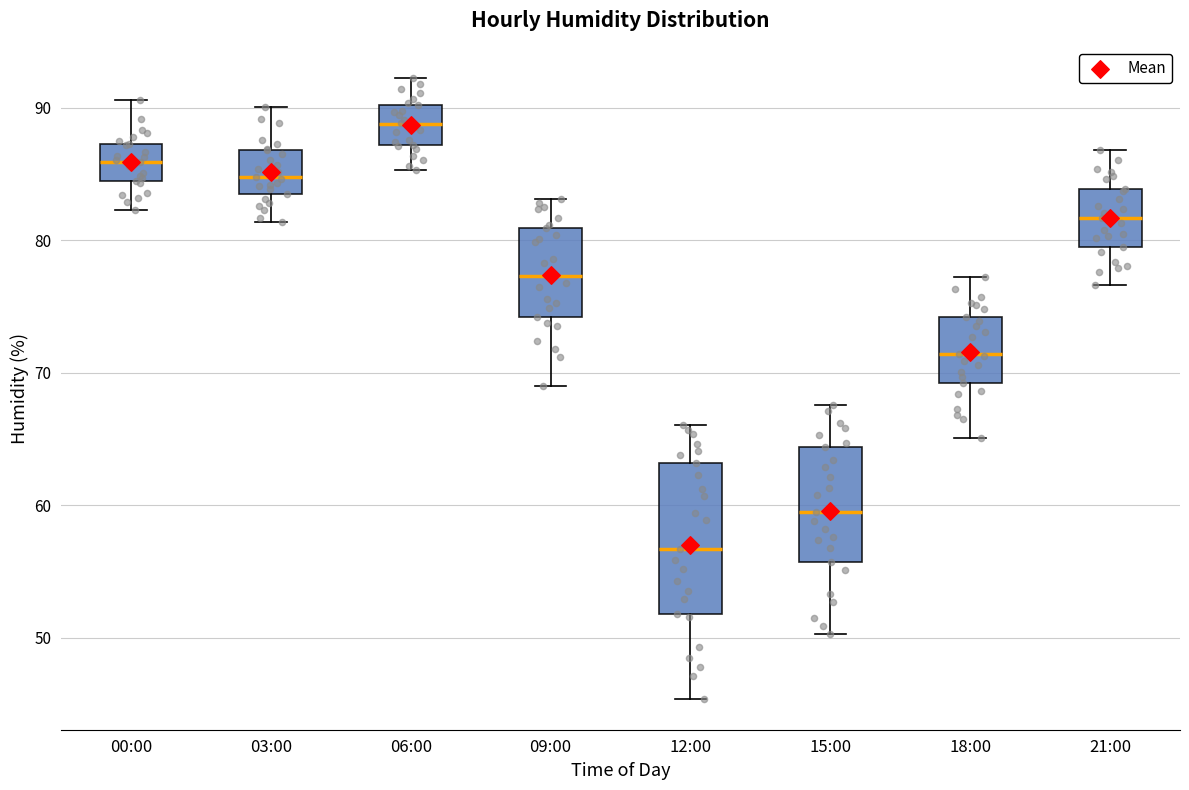

Which box is the tallest, from its lower edge to its upper edge?

12:00